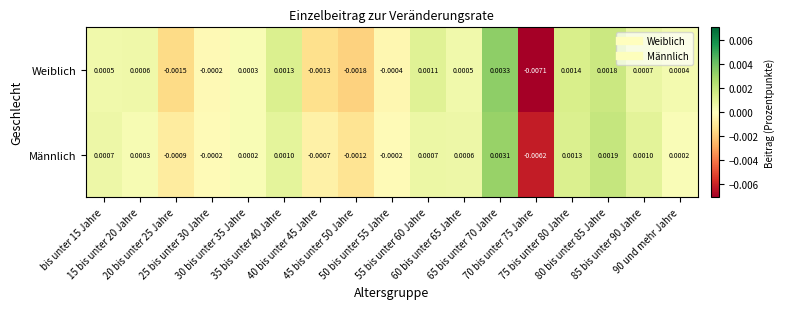

List the series in order of their overall mean, lowest first.

Weiblich, Männlich